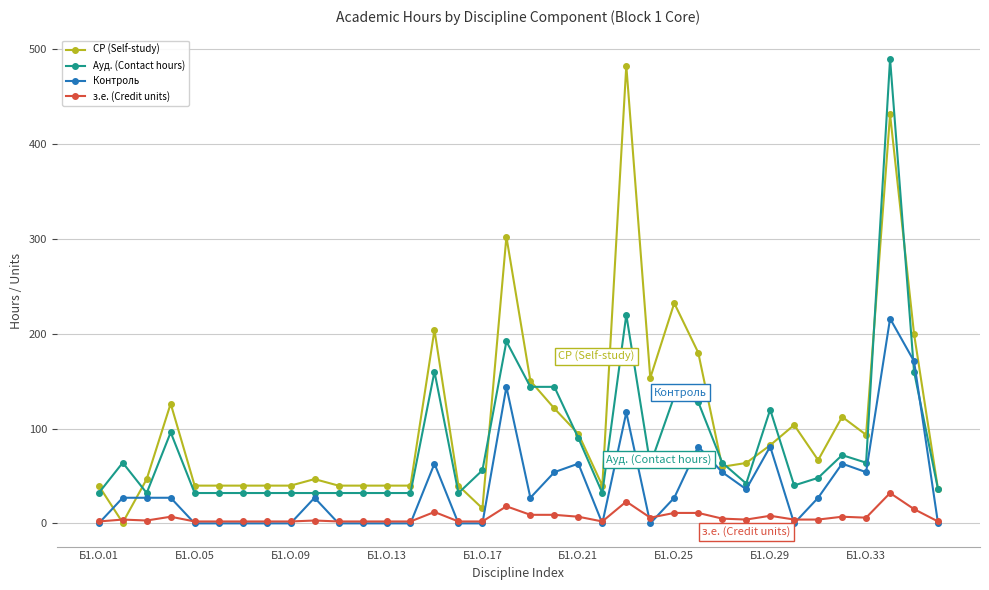

What is the maximum value shown in the chart?

490.0